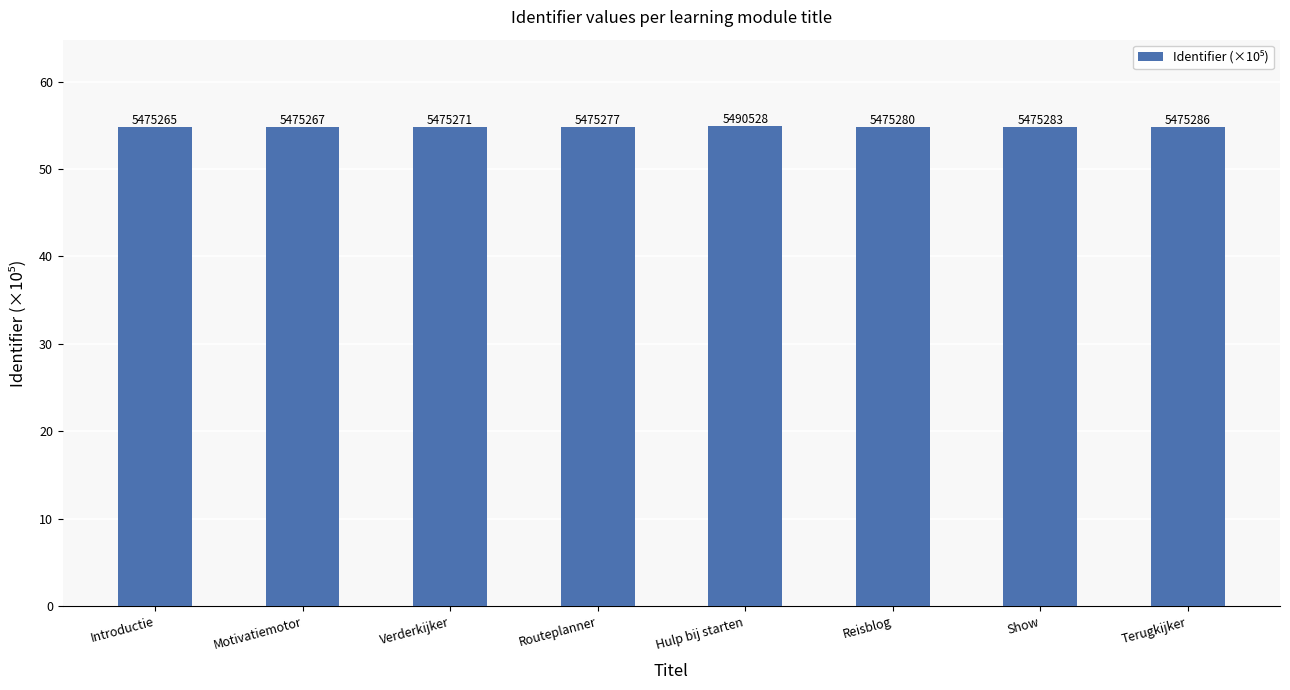

Rank the categories by value from lowest to highest.

Introductie, Motivatiemotor, Verderkijker, Routeplanner, Reisblog, Show, Terugkijker, Hulp bij starten